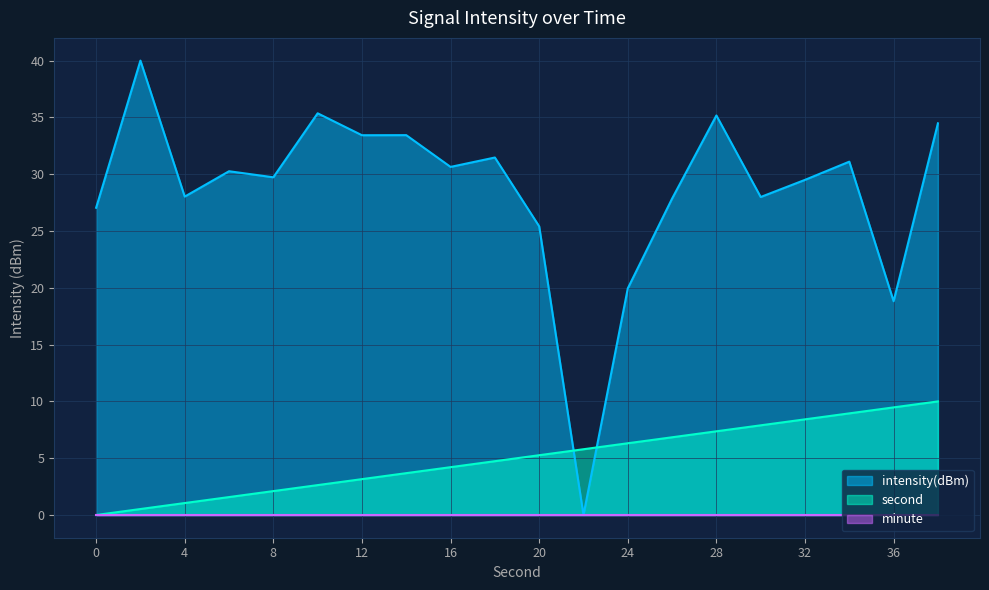

Which series ends up on top after the final intersection of second and intensity(dBm)?

intensity(dBm)